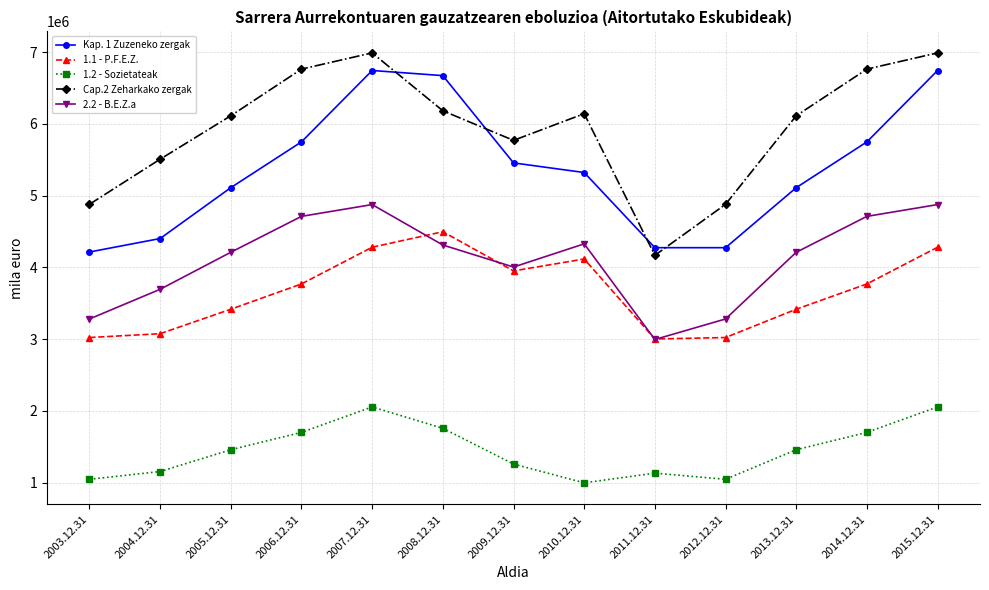

True or false: Cap.2 Zeharkako zergak and 1.2 - Sozietateak intersect in this chart.

False